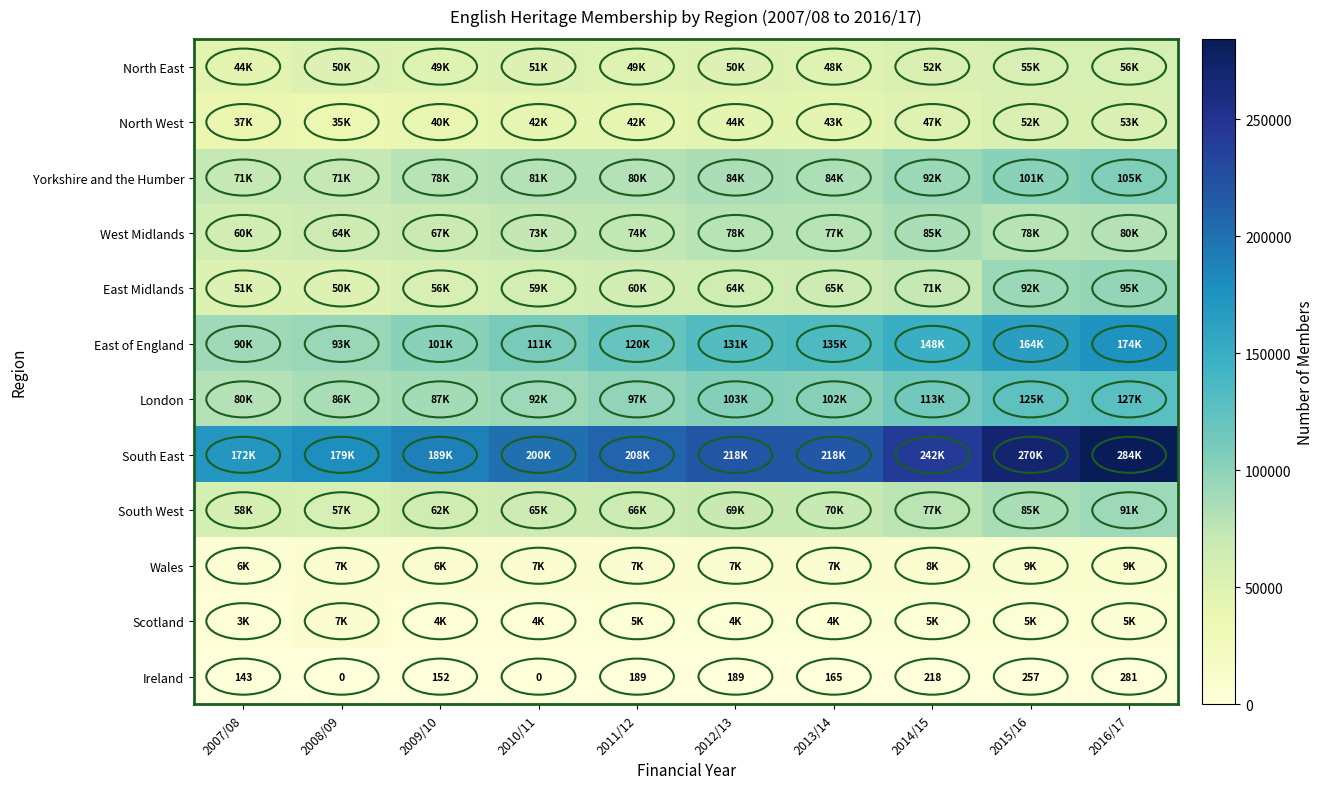

True or false: Ireland has a value of 133 at 2010/11.

False